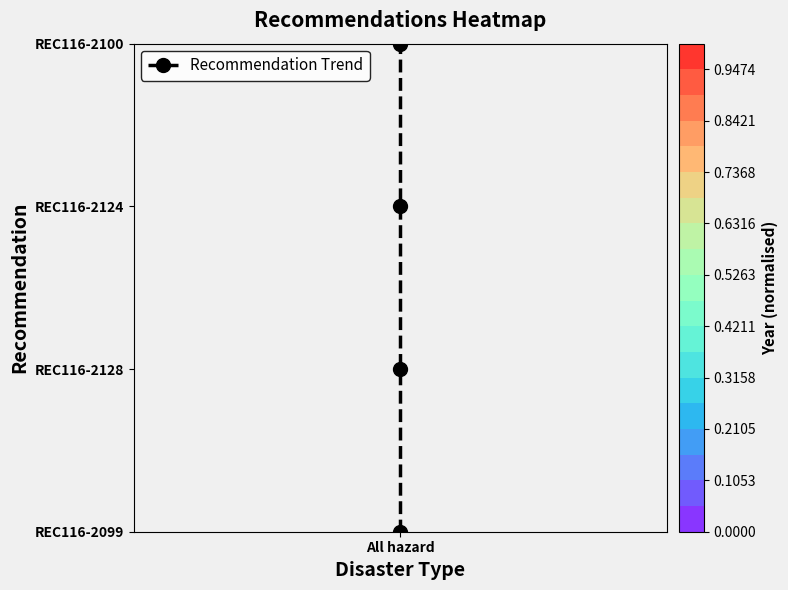

Reading left to right, what are all the values shown in this chart?

0	1	2	3